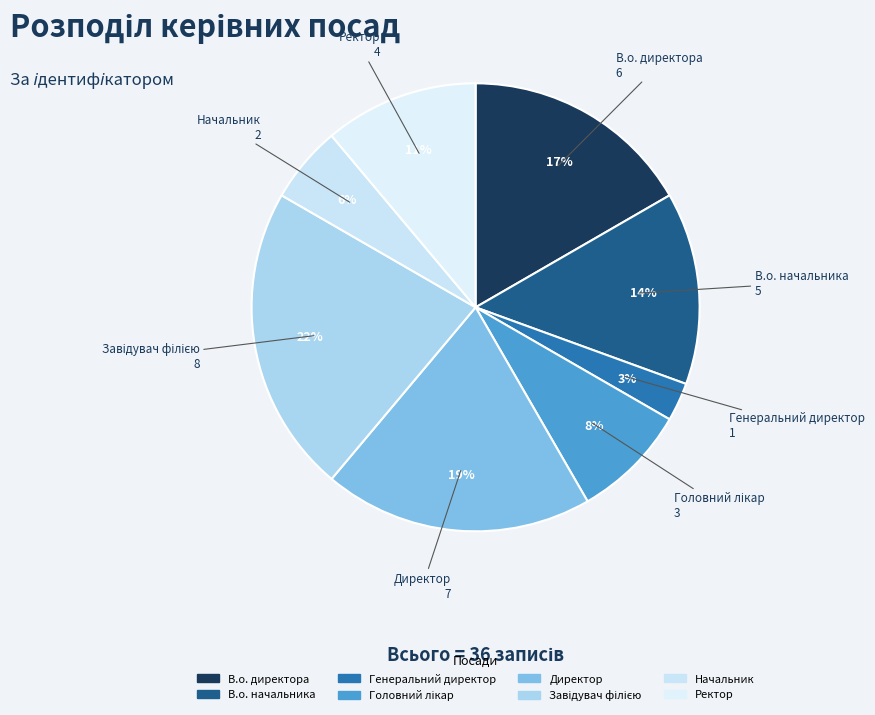

What is the largest slice in the pie chart?

Завідувач філією